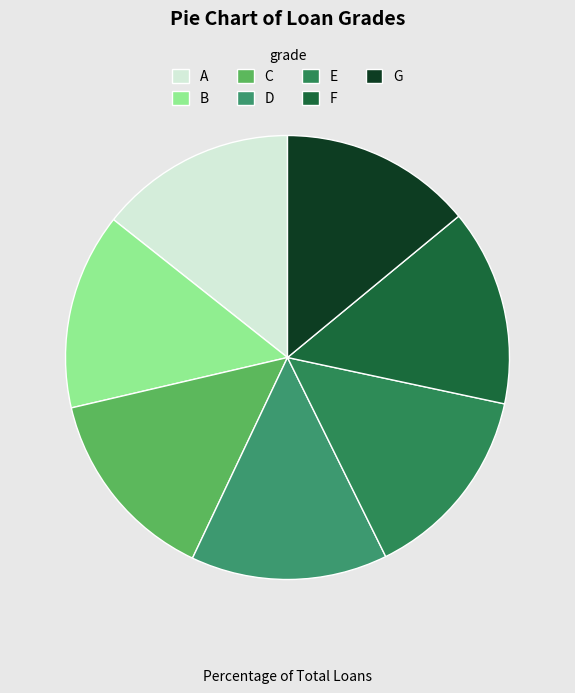

Count the number of slices in the pie.

7